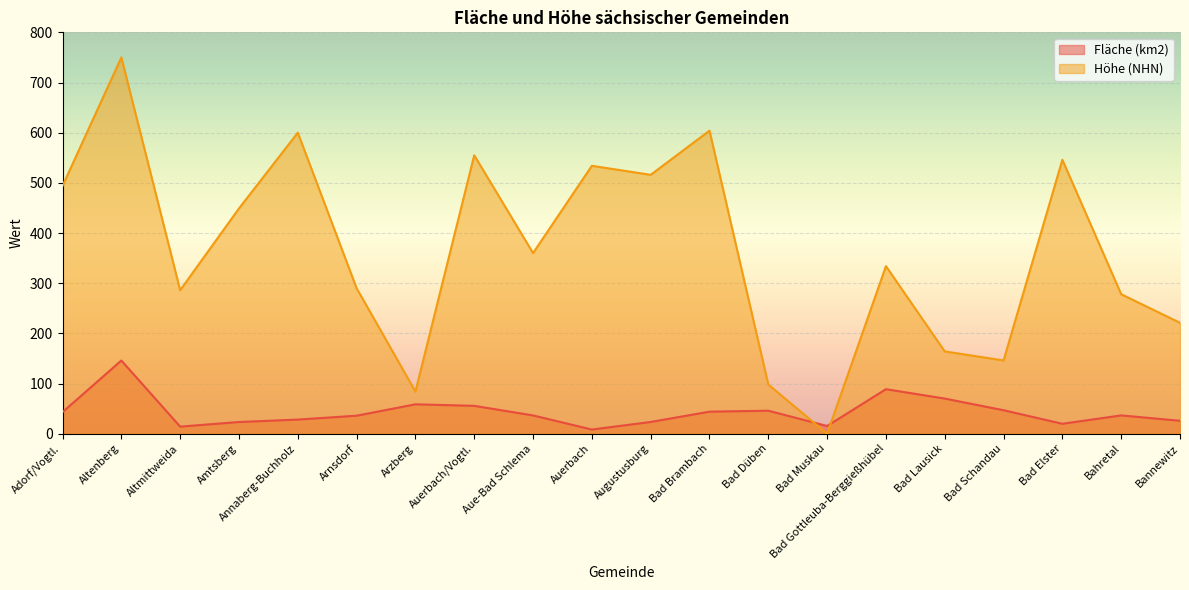

What is the value of the Fläche (km2) point at the 13th from the left?

45.8